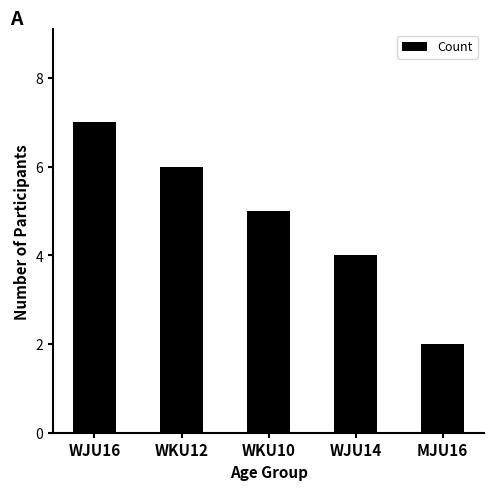

Reading right to left, transcribe all the data shown in this chart.

2	4	5	6	7